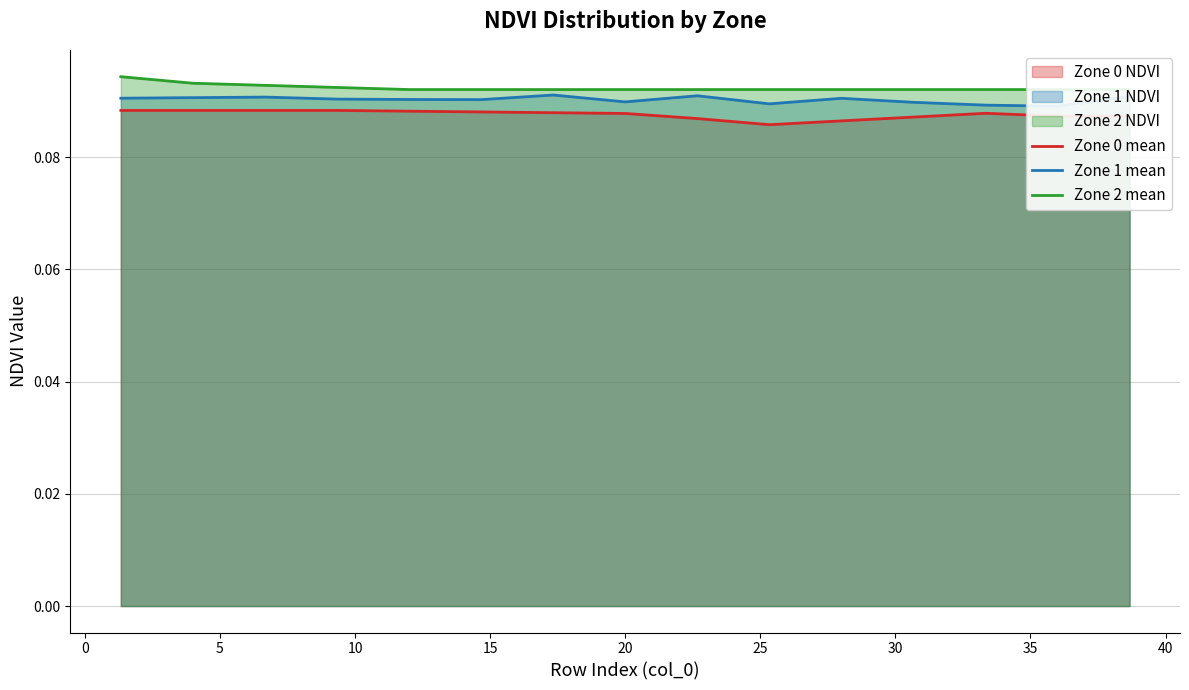

The value of Zone 1 mean at 25 is 0.1. True or false?

True